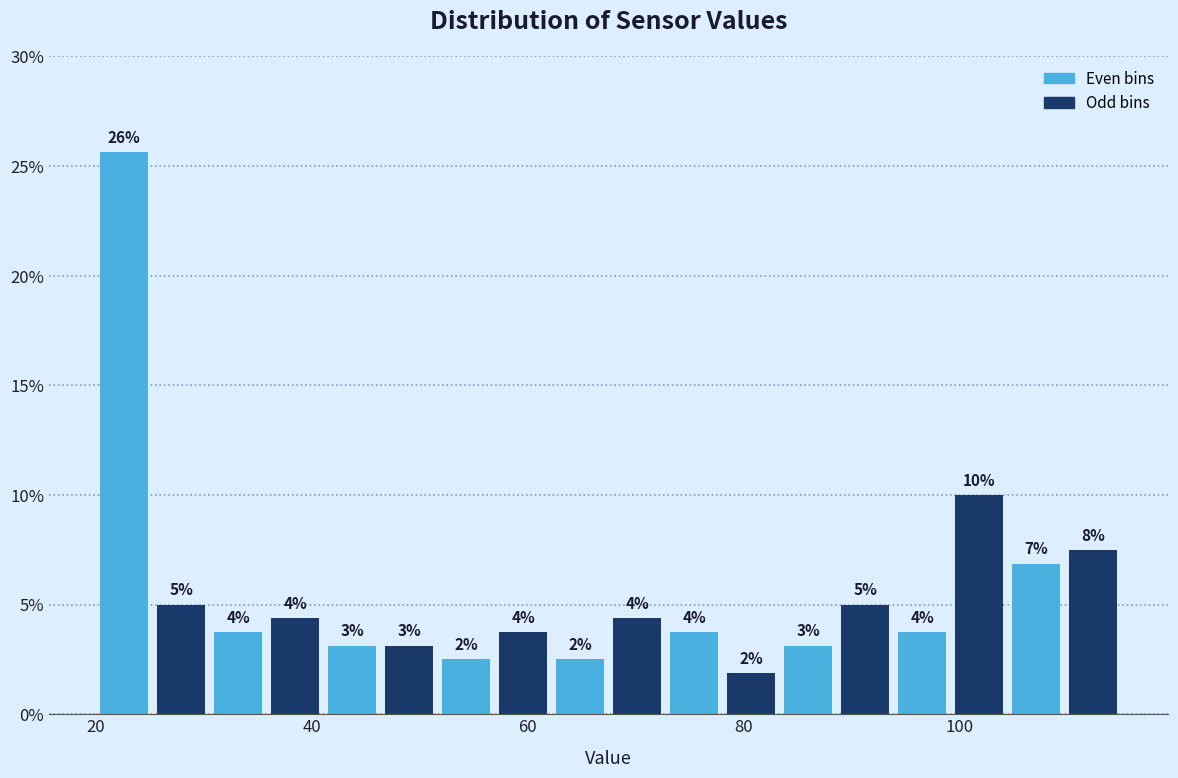

Read against the x-axis, roughly where is the centre of the tallest bar?

22